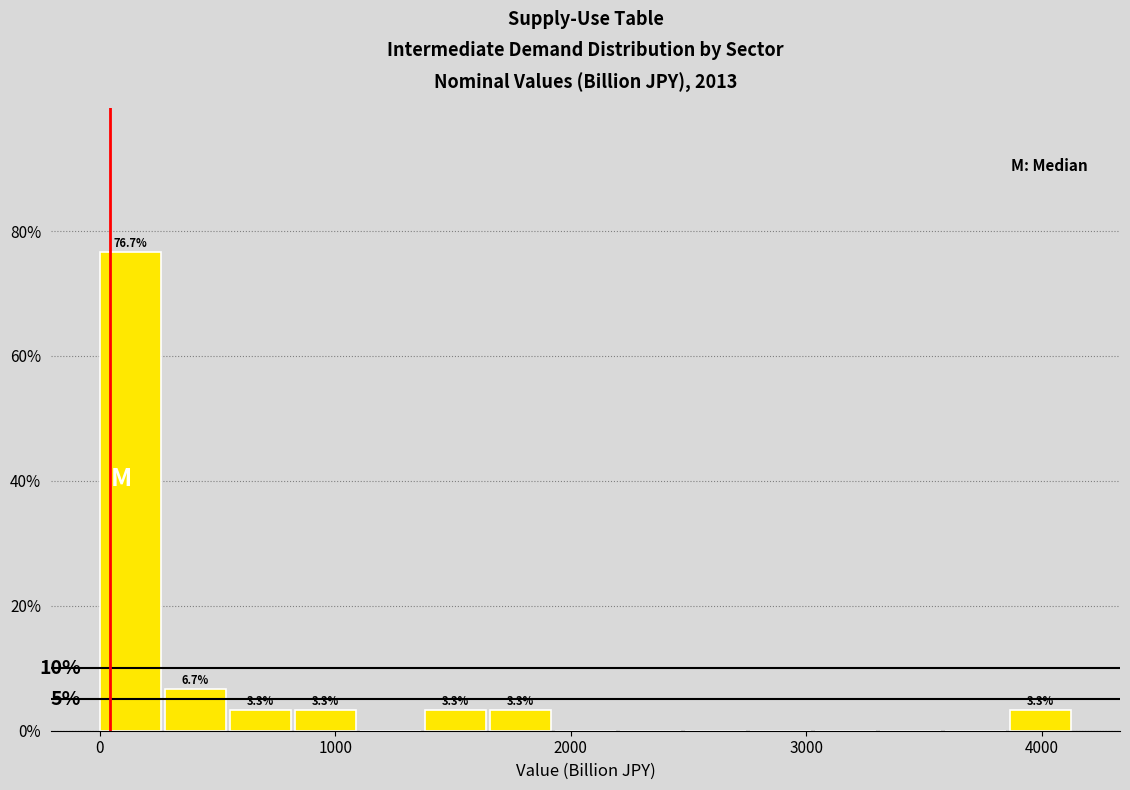

Around what value on the x-axis is the tallest bar? Give the approximate position of its centre, as read against the axis.

100